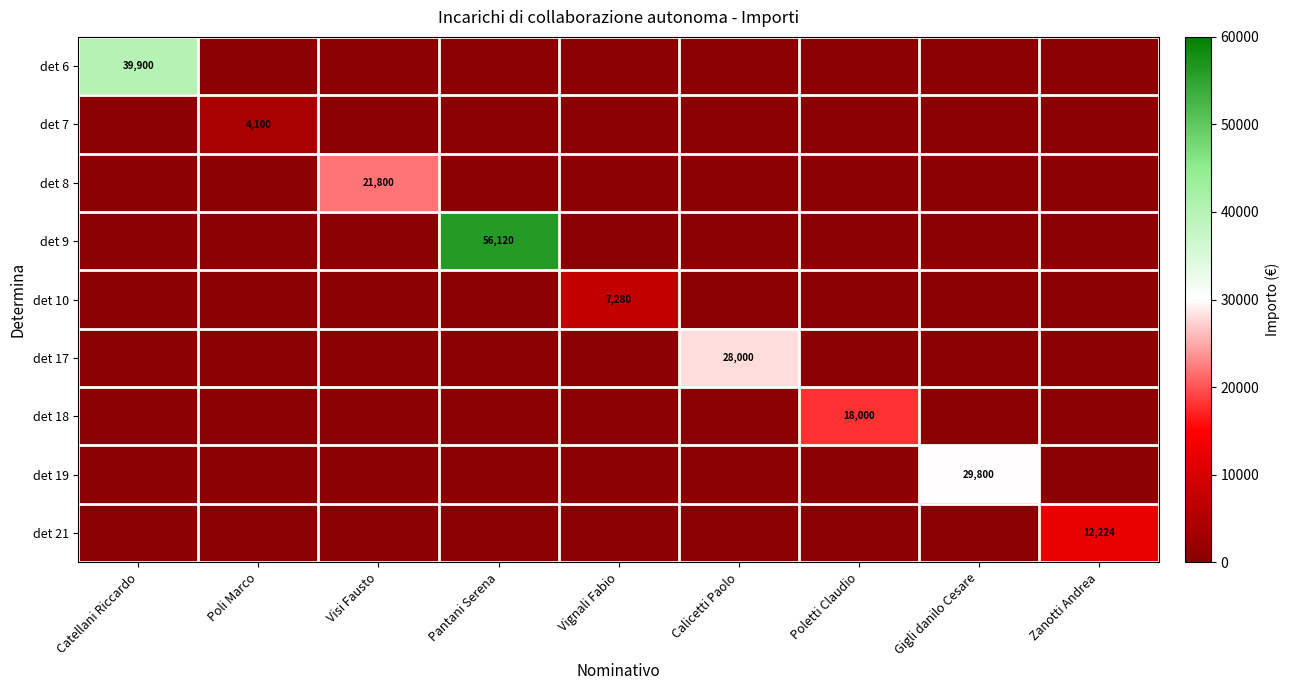

What is the total value across all series at Calicetti Paolo?

28000.0